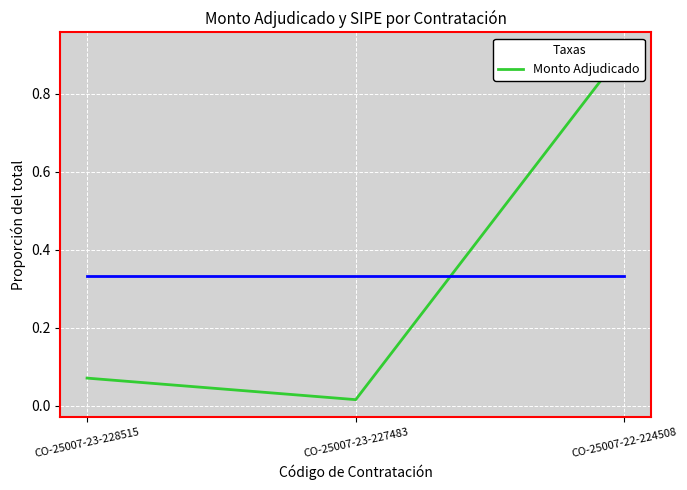

Reading left to right, extract all data points from this chart.

CO-25007-23-228515=0.1	CO-25007-23-227483=0.0	CO-25007-22-224508=0.9